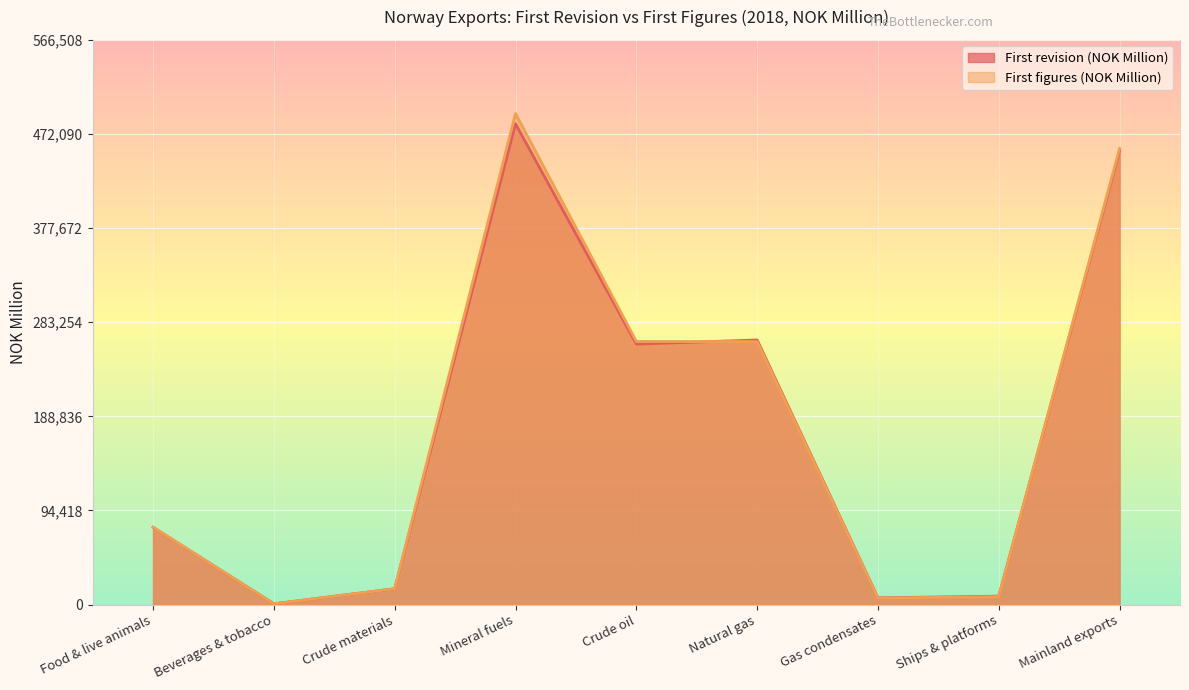

Reading left to right, extract all data points from this chart.

First revision (NOK Million): Food & live animals=77494	Beverages & tobacco=787	Crude materials=15884	Mineral fuels=482396	Crude oil=261334	Natural gas=265435	Gas condensates=6758	Ships & platforms=8427	Mainland exports=455410
First figures (NOK Million): Food & live animals=77558	Beverages & tobacco=787	Crude materials=15896	Mineral fuels=492616	Crude oil=263970	Natural gas=263832	Gas condensates=6501	Ships & platforms=7929	Mainland exports=457570